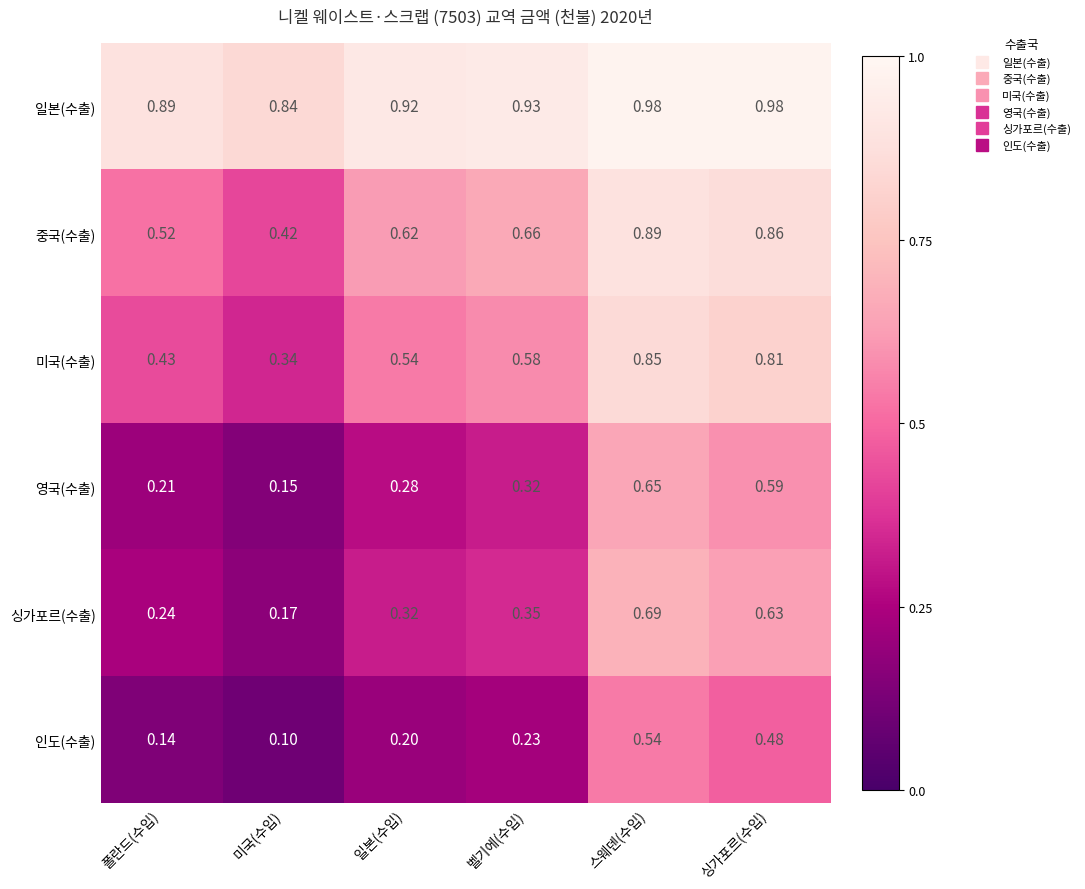

How many categories are shown in the chart?

6